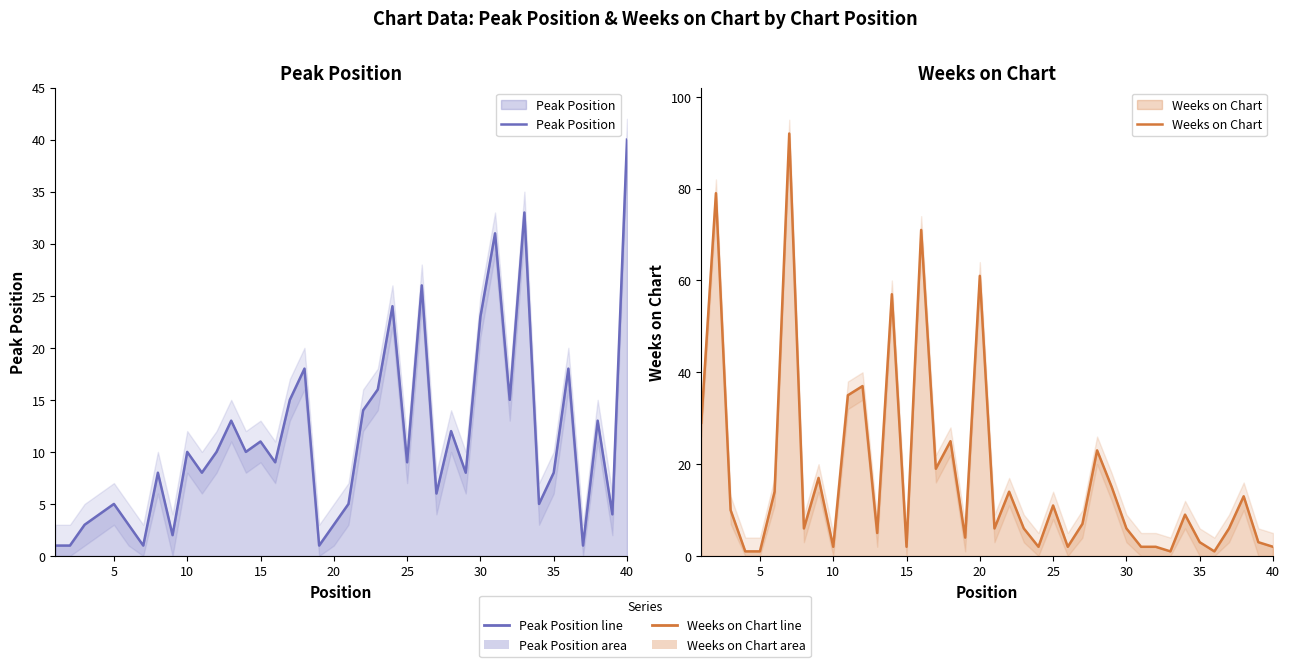

Reading right to left, list all the values displayed in this chart.

Peak Position: 40	4	13	1	18	8	5	33	15	31	23	8	12	6	26	9	24	16	14	5	3	1	18	15	9	11	10	13	10	8	10	2	8	1	3	5	4	3	1	1
Weeks on Chart: 2	3	13	6	1	3	9	1	2	2	6	15	23	7	2	11	2	6	14	6	61	4	25	19	71	2	57	5	37	35	2	17	6	92	14	1	1	10	79	29